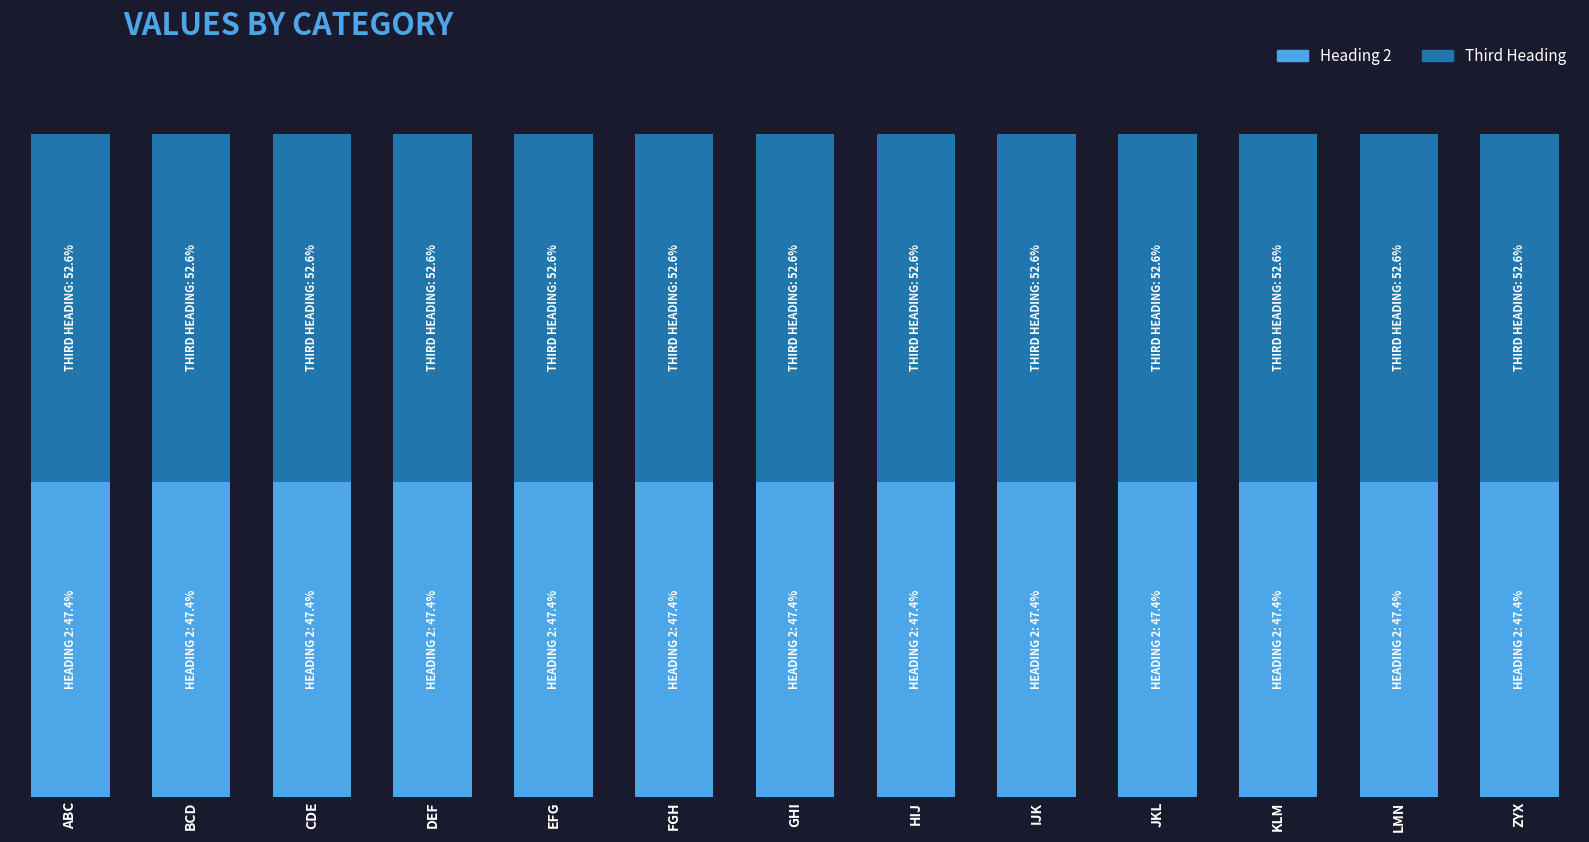

What are all the series names shown in the legend?

Heading 2, Third Heading